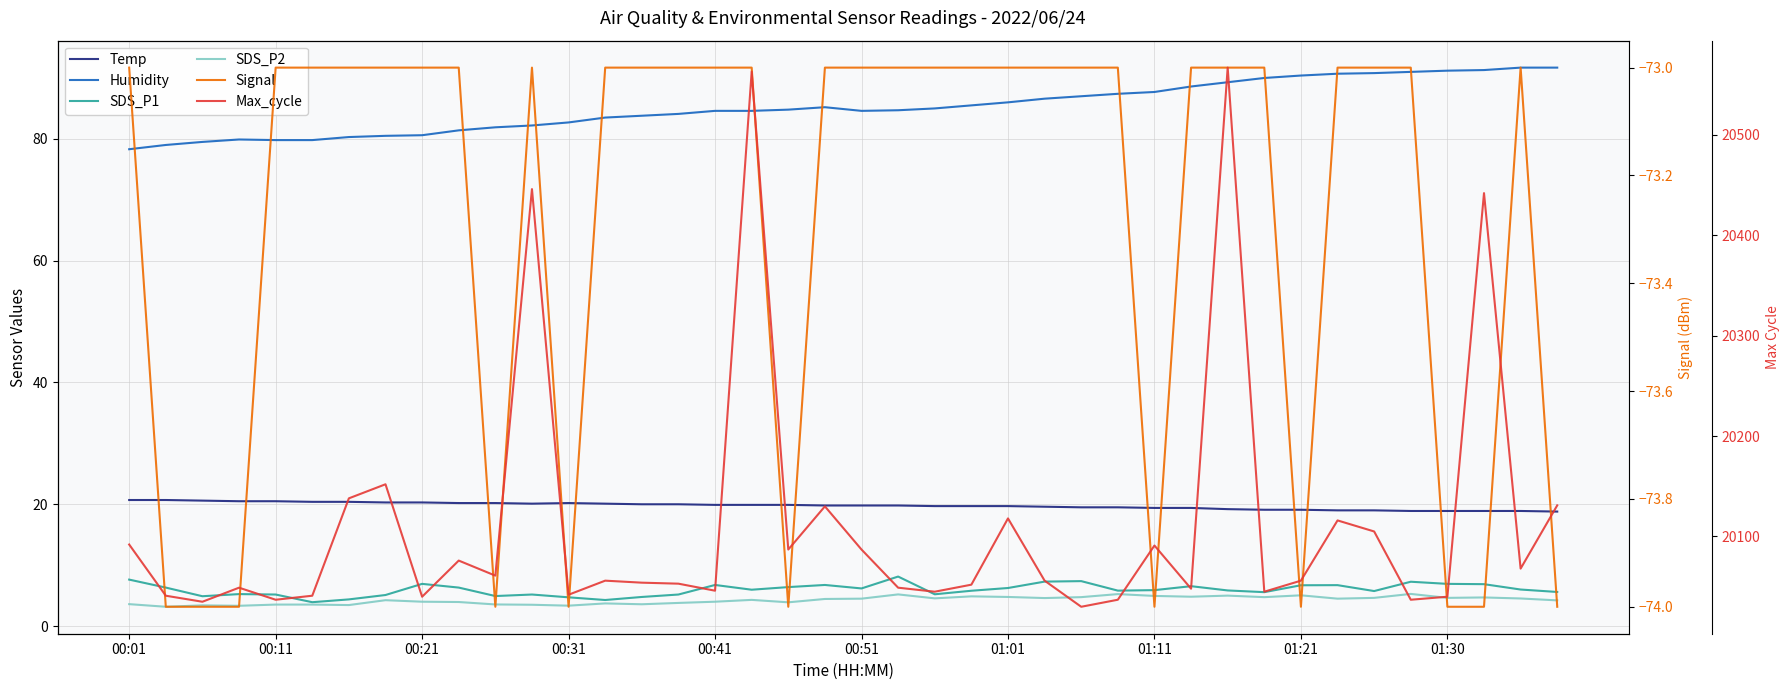

True or false: Temp has a value of 34.0 at 00:51.

False